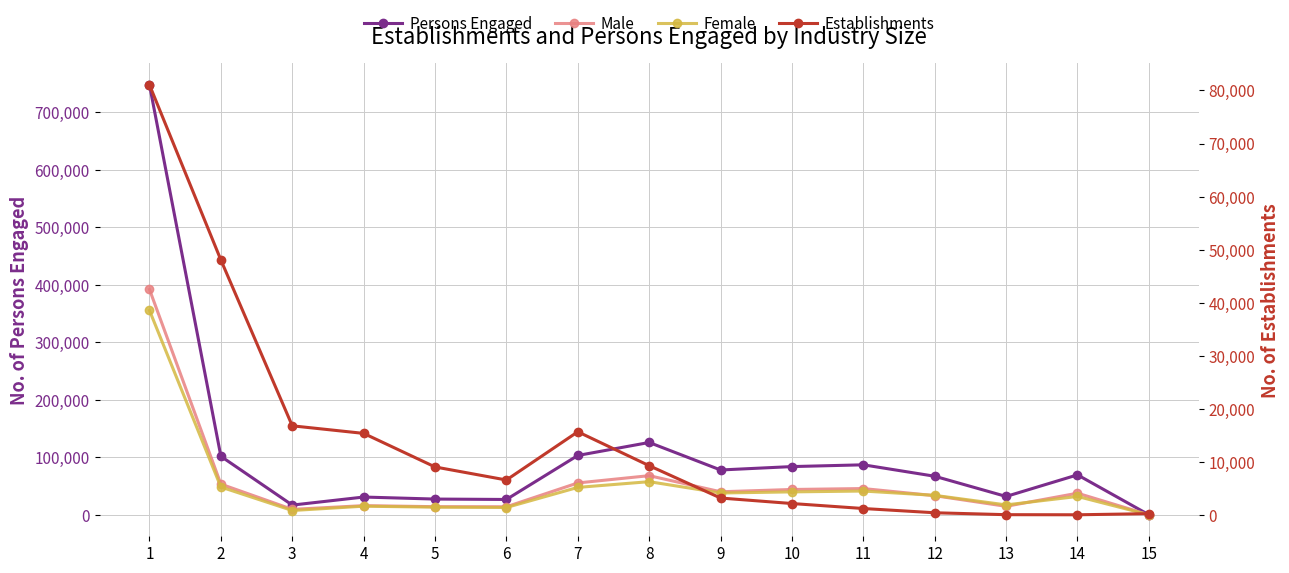

At 14, list the series in order from smallest to largest.

Establishments, Female, Male, Persons Engaged